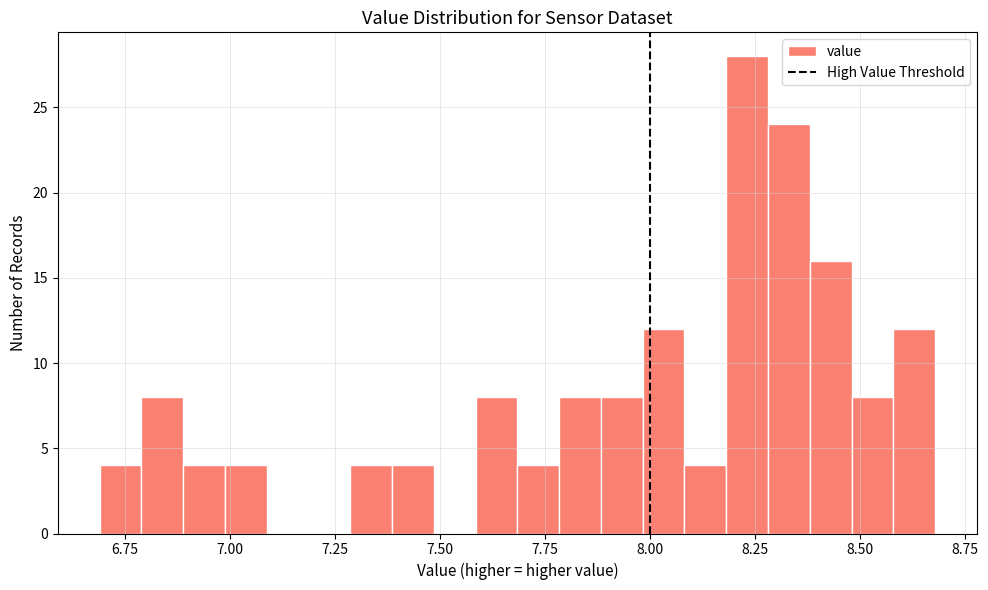

Around what value on the x-axis is the tallest bar? Give the approximate position of its centre, as read against the axis.

8.25